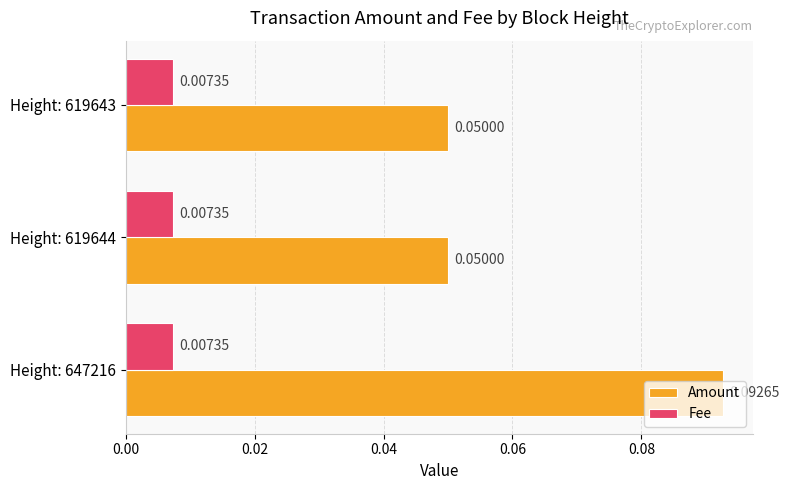

At which category is the sum across all series the highest?

Height: 647216